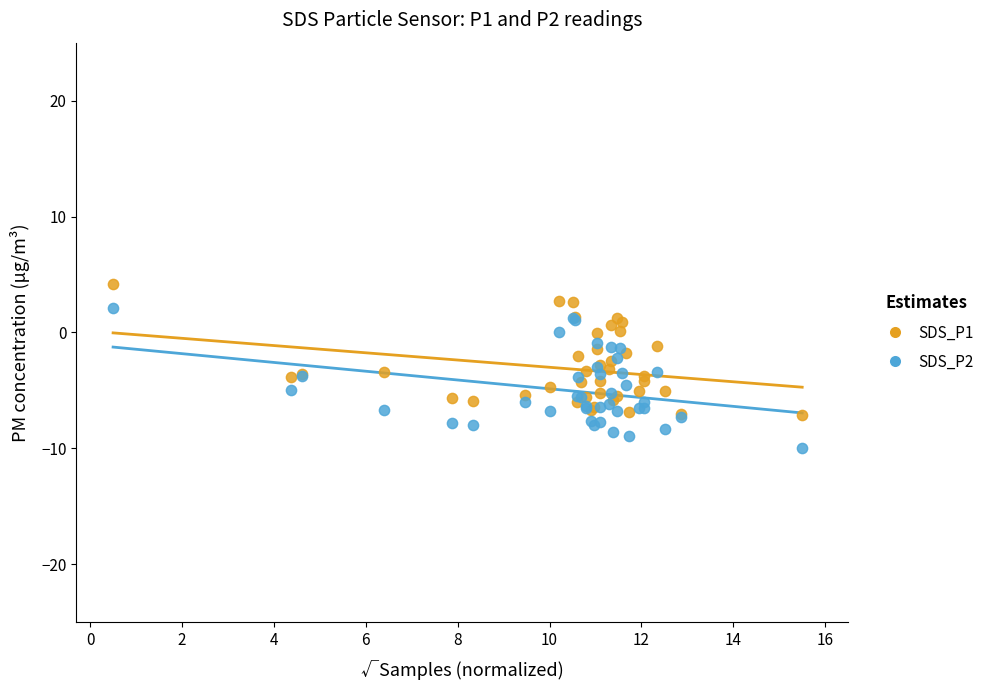

Which series contains the lowest Y value?

SDS_P2